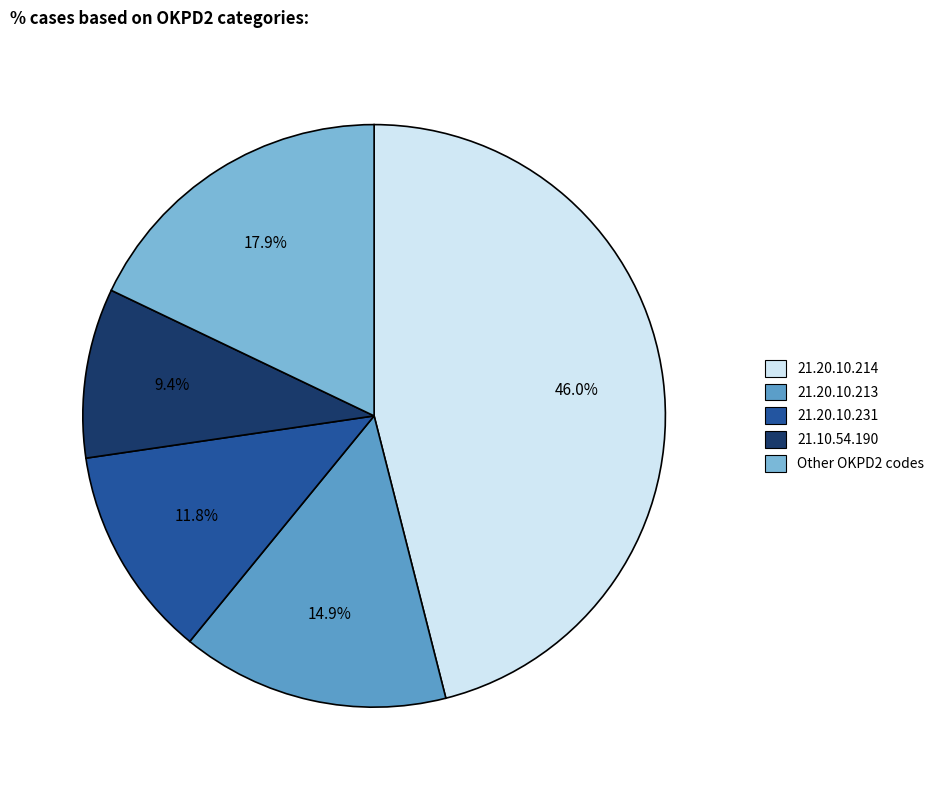

Is there a majority slice in this chart?

No